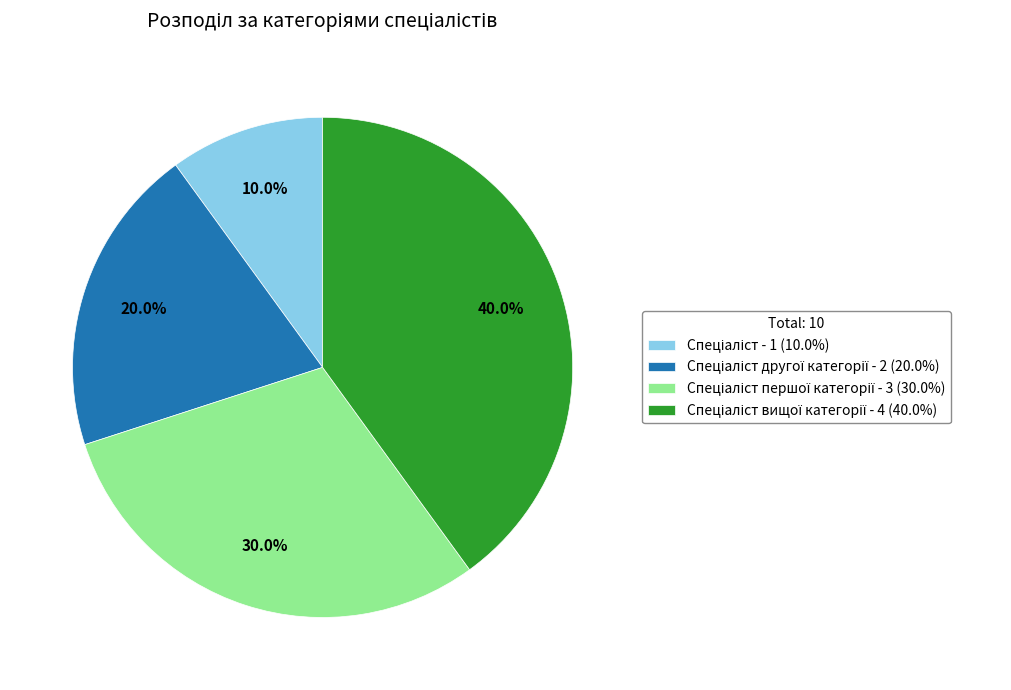

Is there any slice that represents more than half of the pie?

No